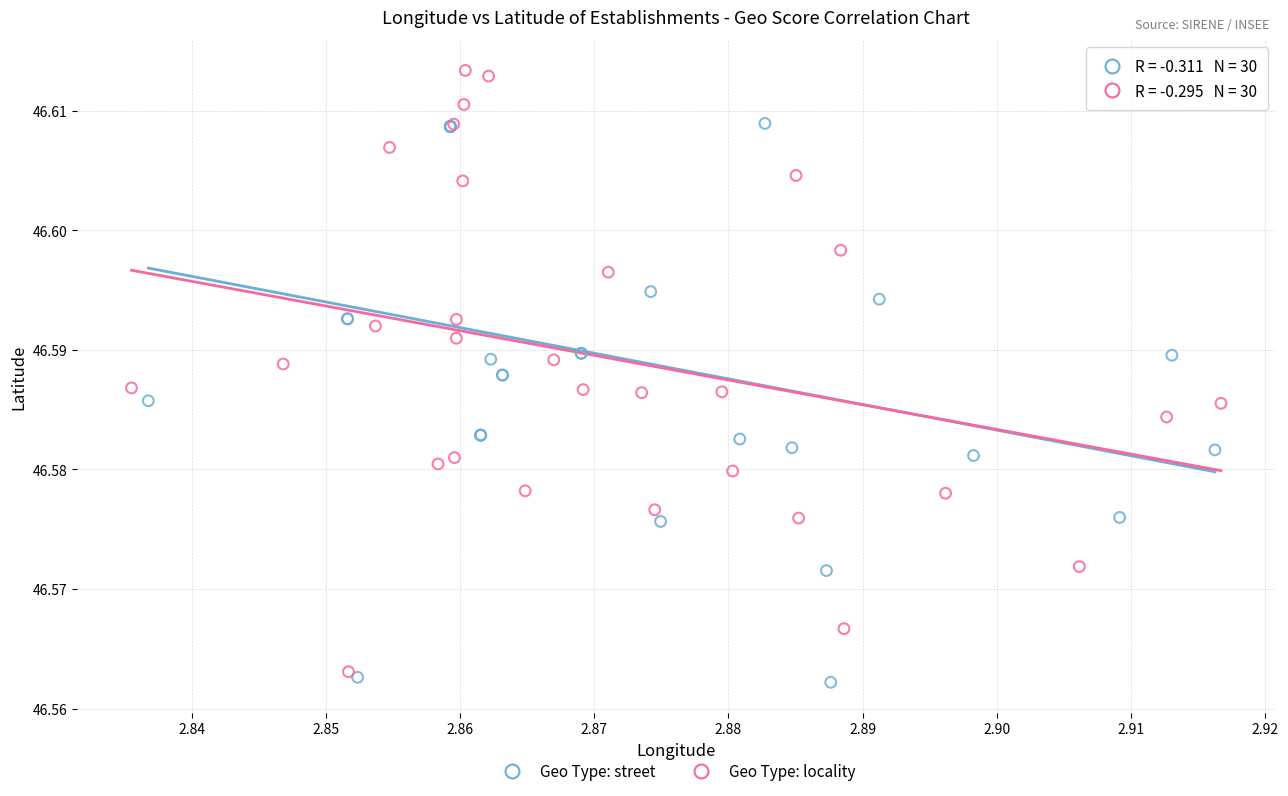

Which series reaches the minimum Y coordinate?

Geo Type: street